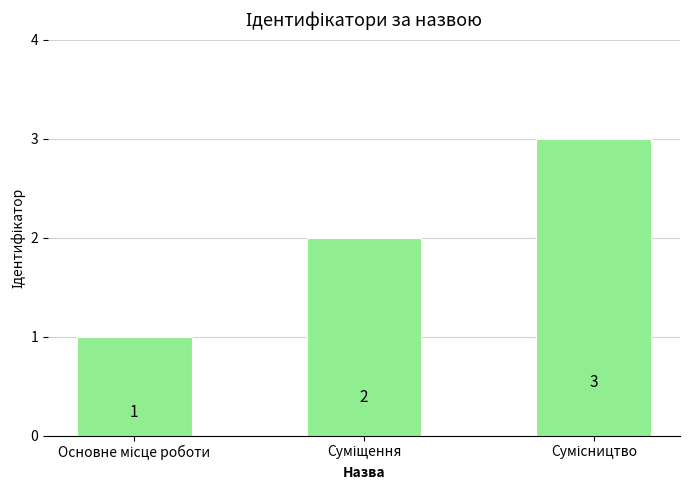

What is the value of the 2nd bar from the left?

2